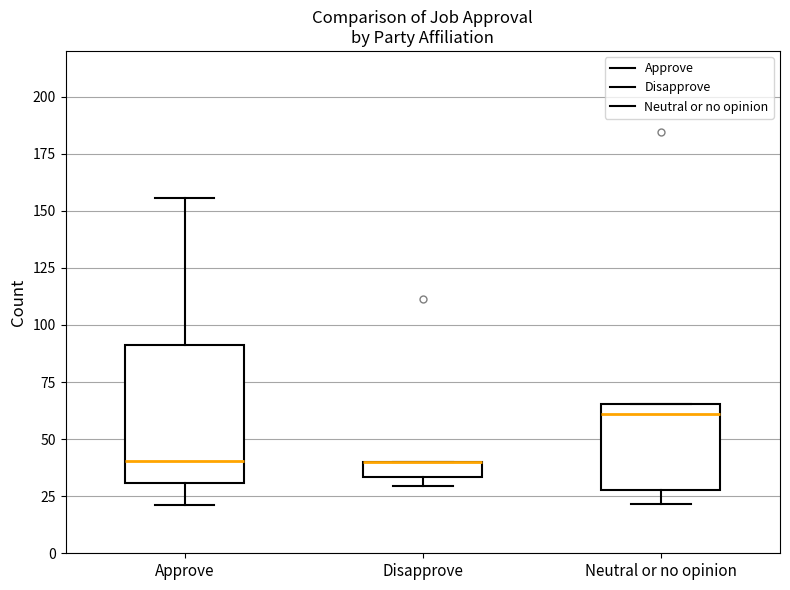

Comparing the boxes themselves (not the whiskers), which one is the tallest?

Approve